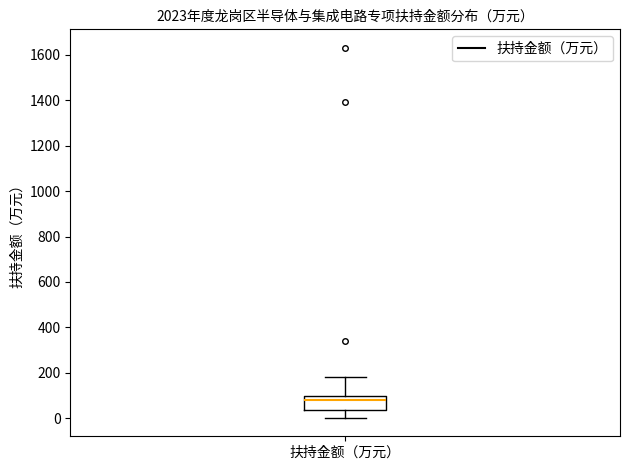

Transcribe this box plot: give where the median line is, the range the box spans, and where the two whiskers end, as read against the y-axis. The values are not printed on the chart, so give them approximately, as read against the axis.

median 80, box 40 to 100, whiskers 0 to 180